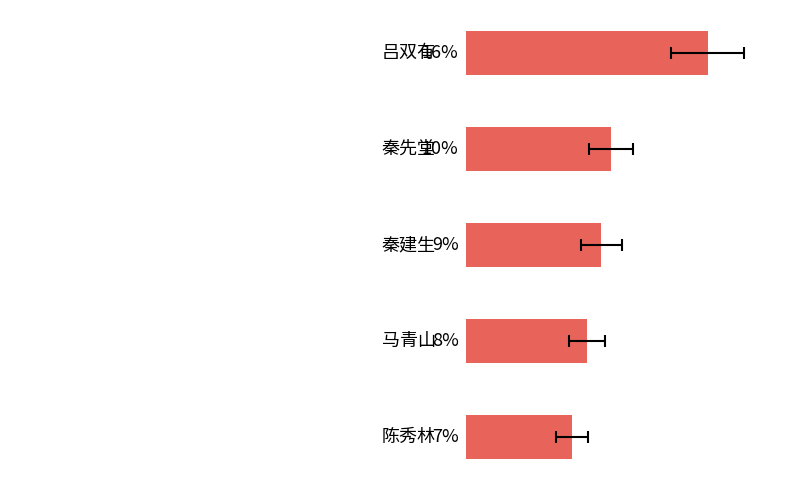

How many values exceed 8?

3